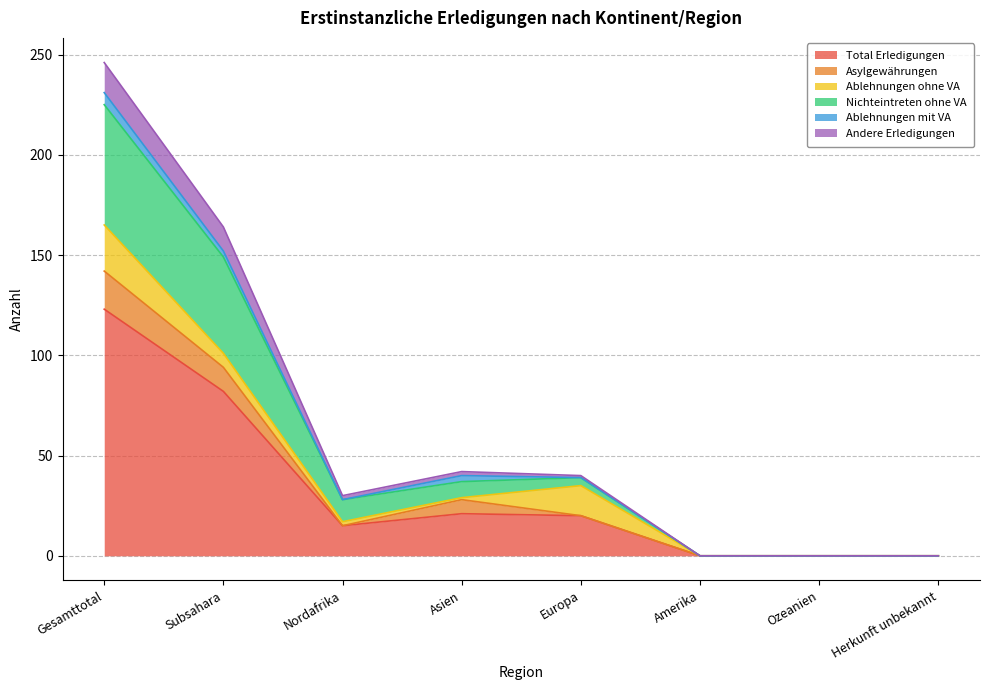

What is the highest value of the Total Erledigungen series?

123